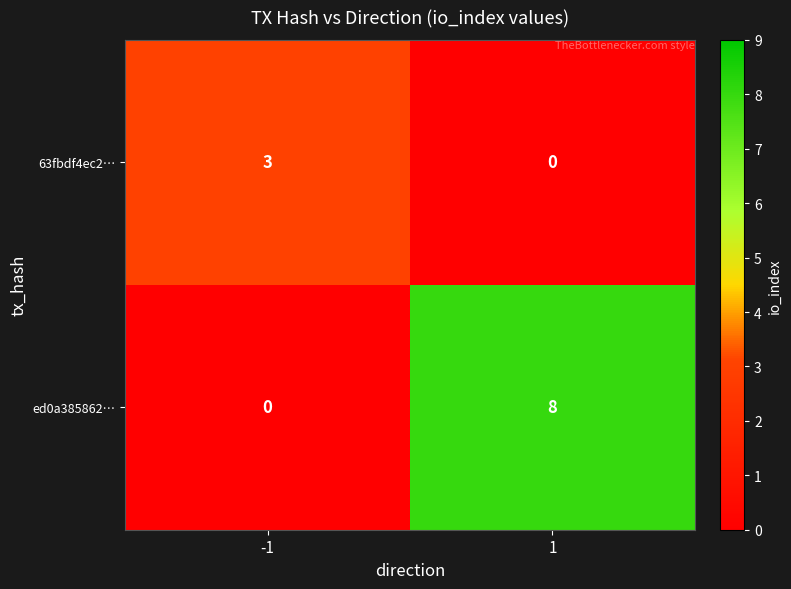

The value of 63fbdf4ec2… at -1 is 5. True or false?

False